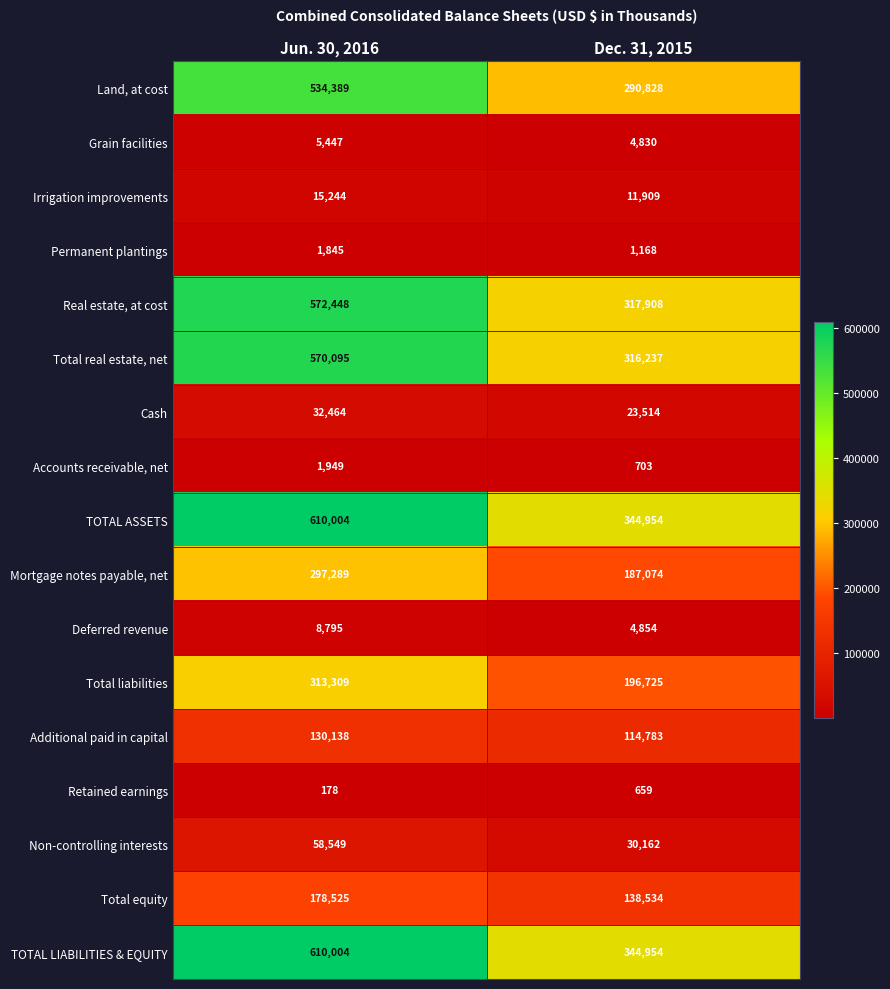

What is the approximate value of Deferred revenue at Jun. 30, 2016?

8795